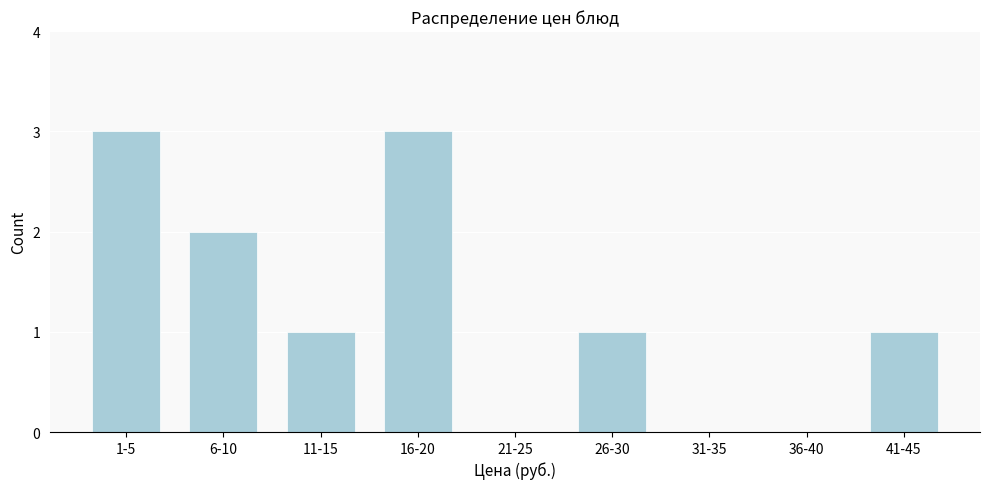

Reading left to right, what are all the values shown in this chart?

1-5=3	6-10=2	11-15=1	16-20=3	21-25=0	26-30=1	31-35=0	36-40=0	41-45=1